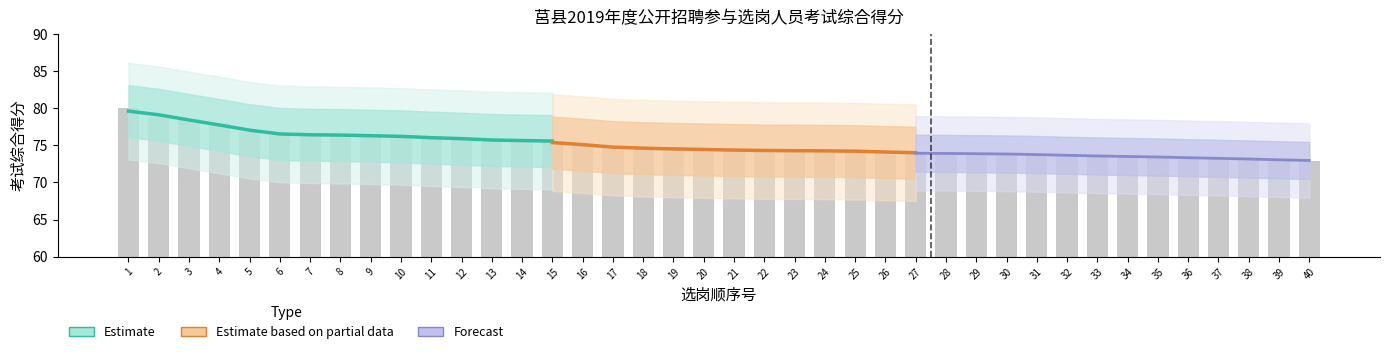

Read the value at 15.

75.6